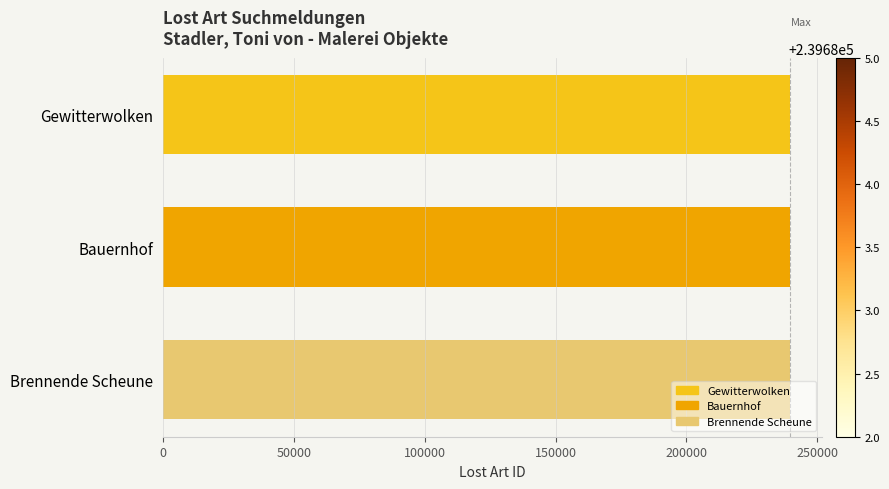

How many data points does each series have?

3